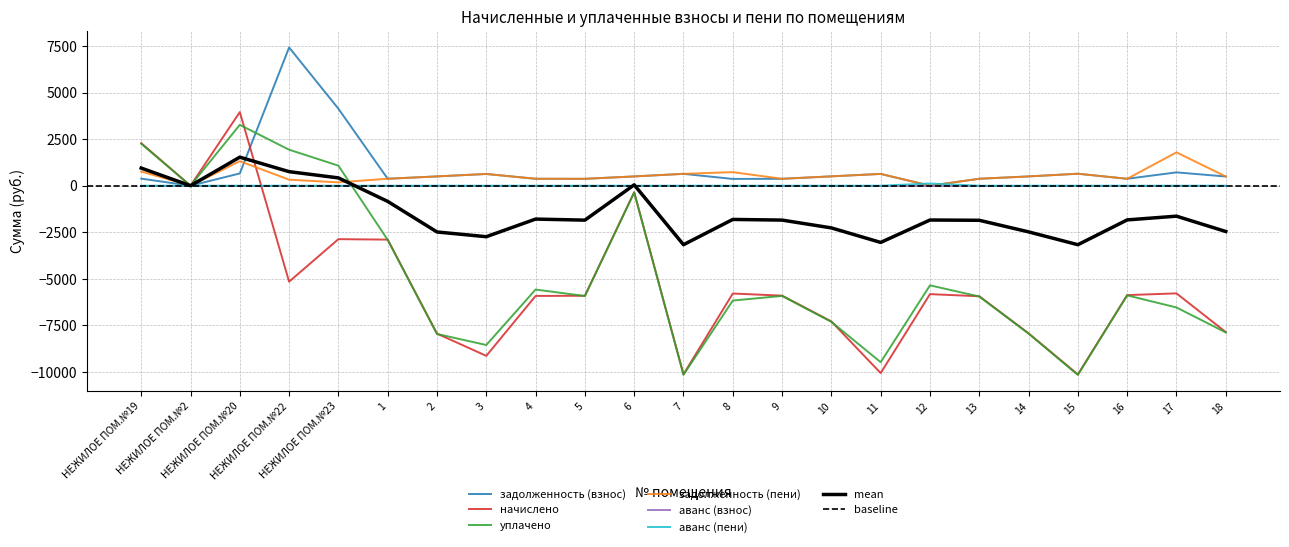

At which label does задолженность (пени) first exceed 498?

НЕЖИЛОЕ ПОМ.№19